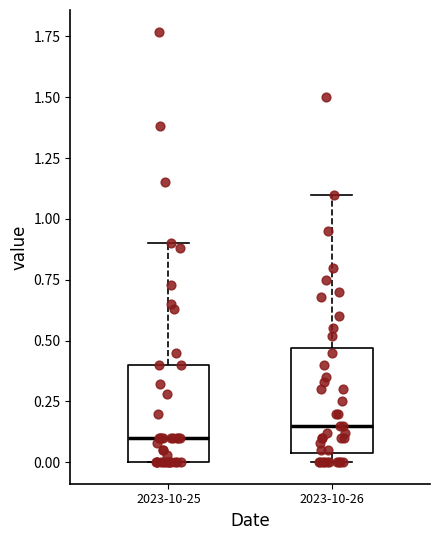

Where does the median line of the box for 2023-10-25 sit on the y-axis? The values are not printed on the chart, so give them approximately, as read against the axis.

0.10